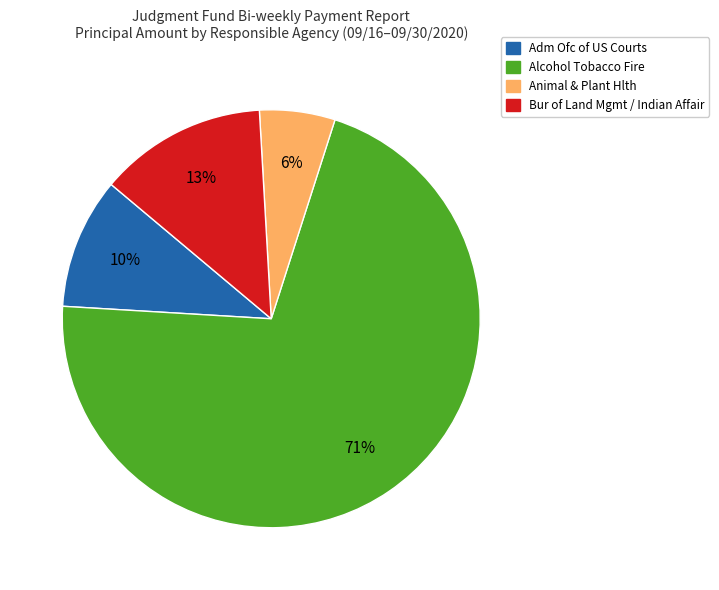

Which slice represents more than half of the pie?

Alcohol Tobacco Fire